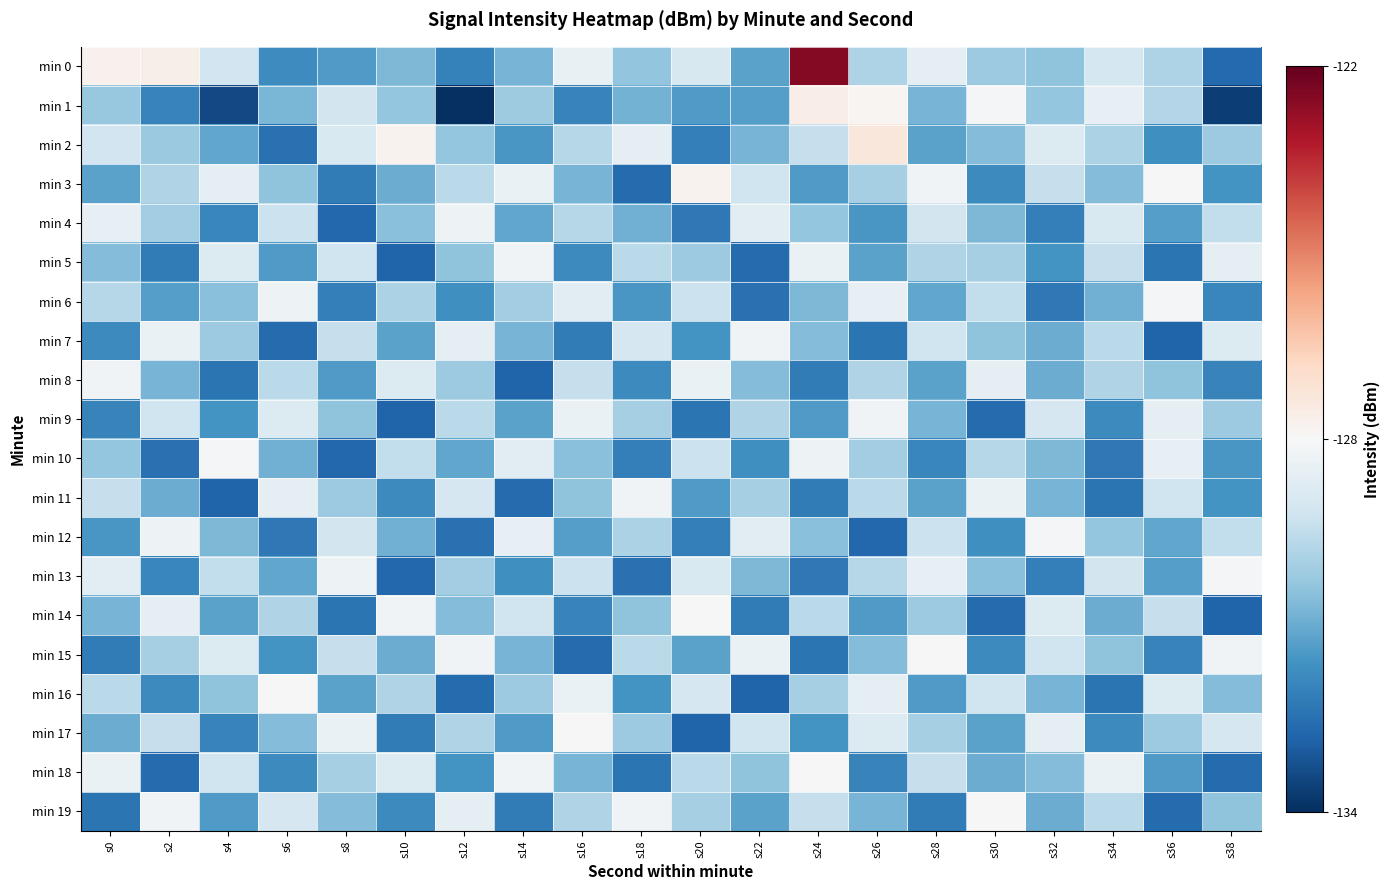

At which category is the sum across all series the highest?

s24